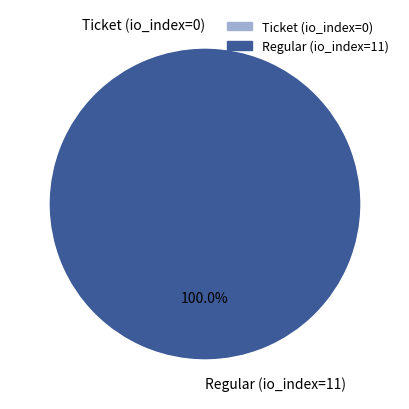

Which has a higher value, Regular (io_index=11) or Ticket (io_index=0)?

Regular (io_index=11)